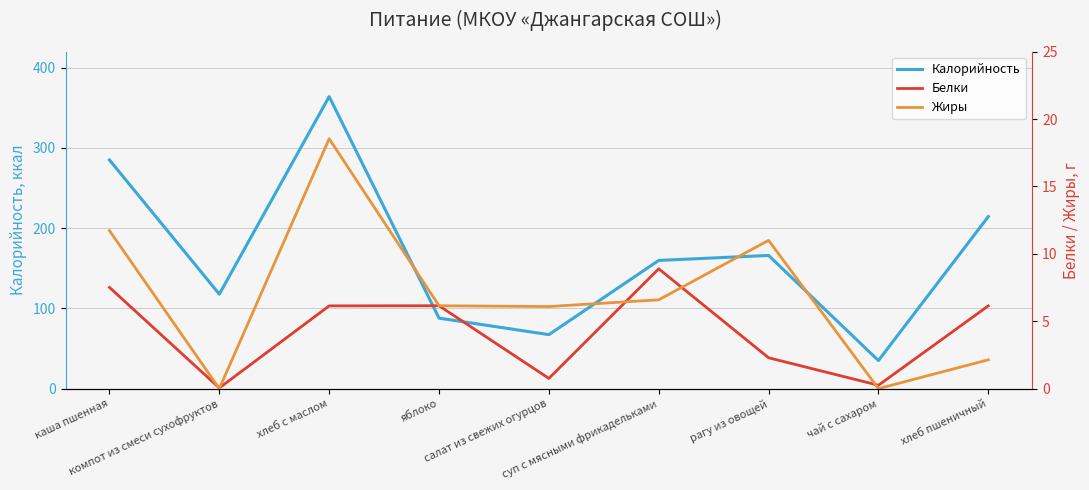

True or false: Жиры has more than 0 points higher than both neighbors.

True